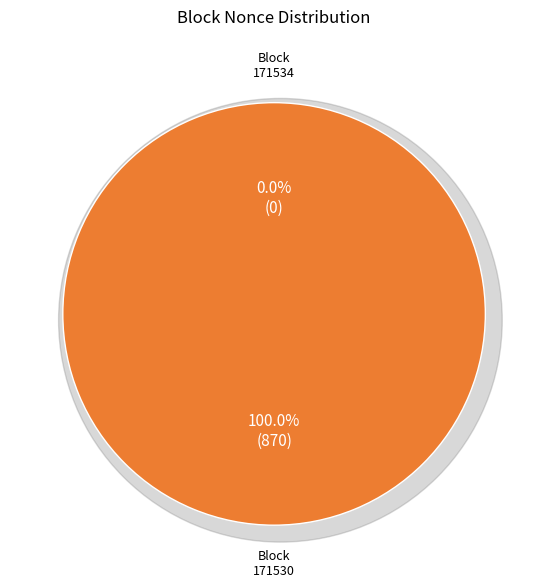

What percentage is the 171530 slice, to the nearest percent?

100%